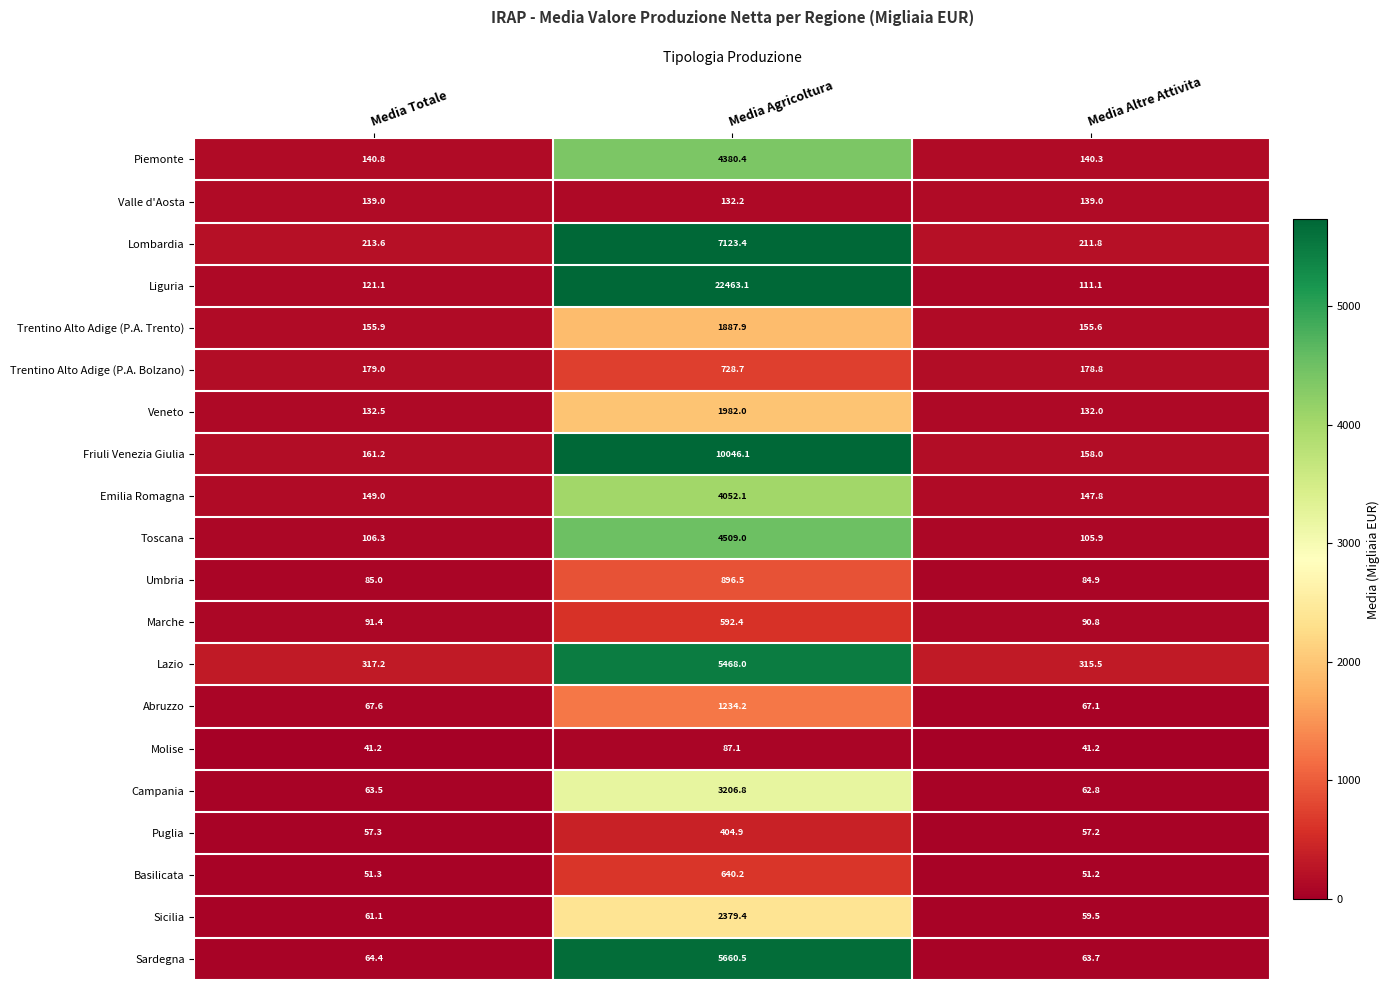

What is the difference between the maximum and minimum values in the Basilicata series?

589.0